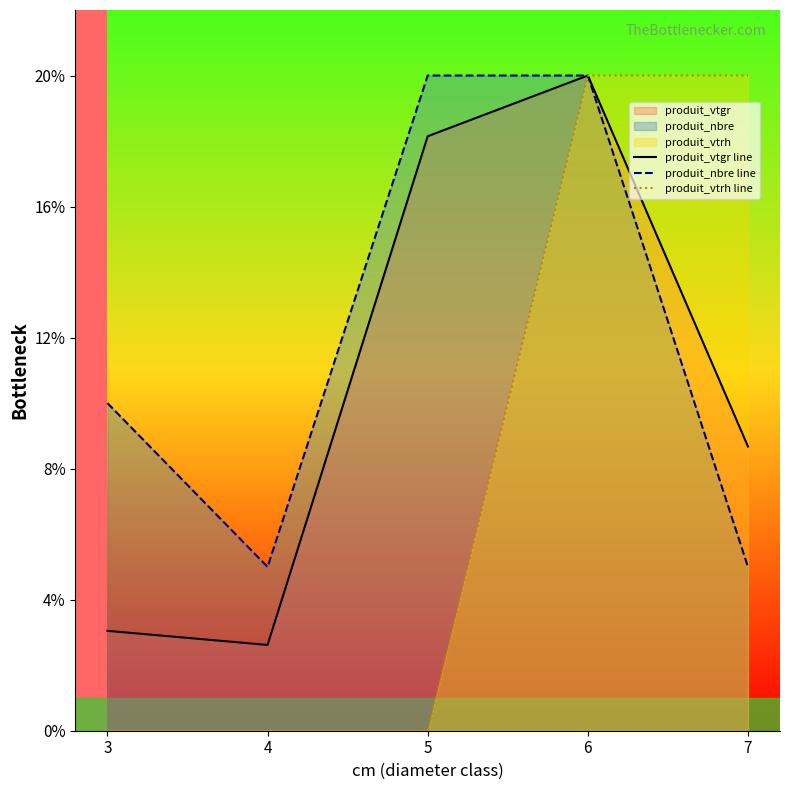

List the series in order of their overall mean, highest first.

produit_nbre line, produit_vtgr line, produit_vtrh line